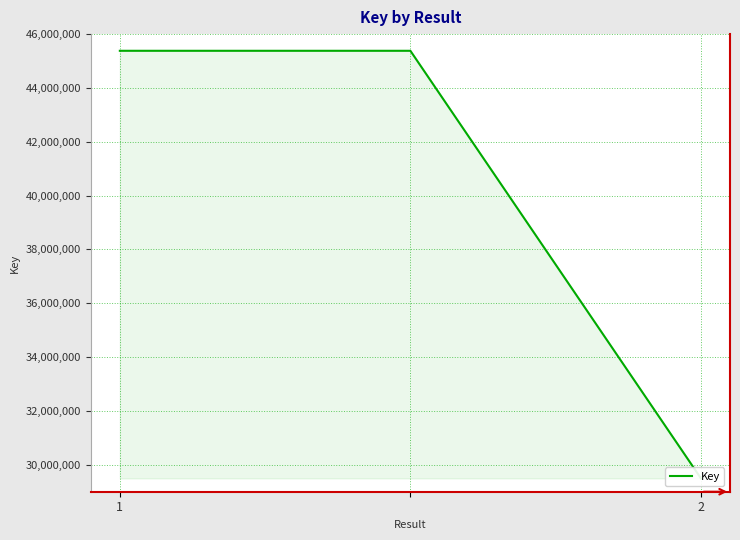

Between 2 and 2, which is larger?

2